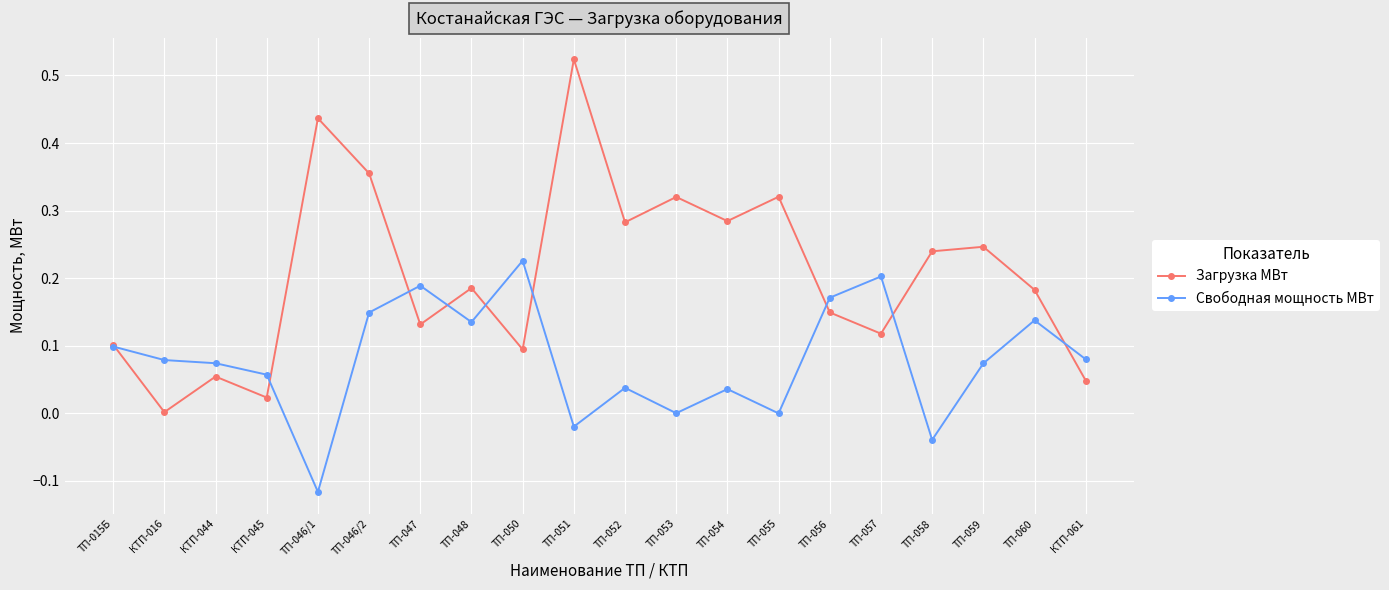

What is the label of the 15th point from the right?

ТП-046/2